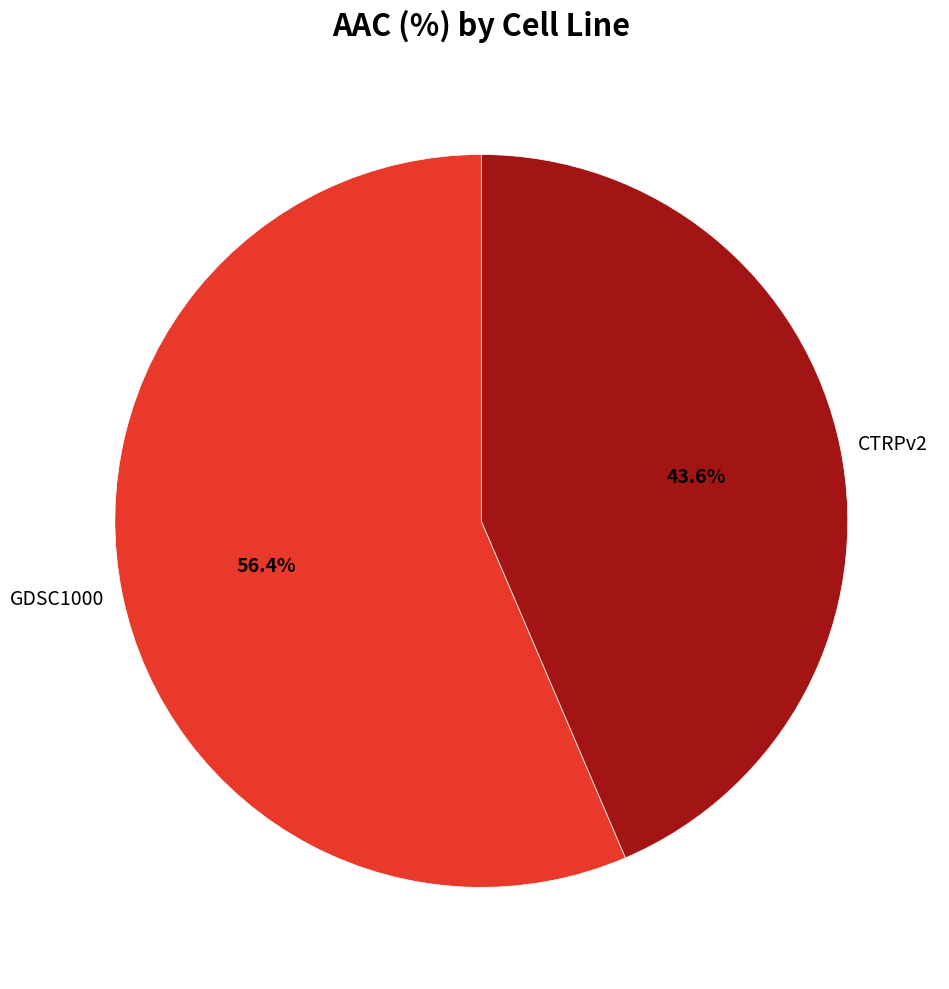

Rank the categories by value from lowest to highest.

CTRPv2, GDSC1000